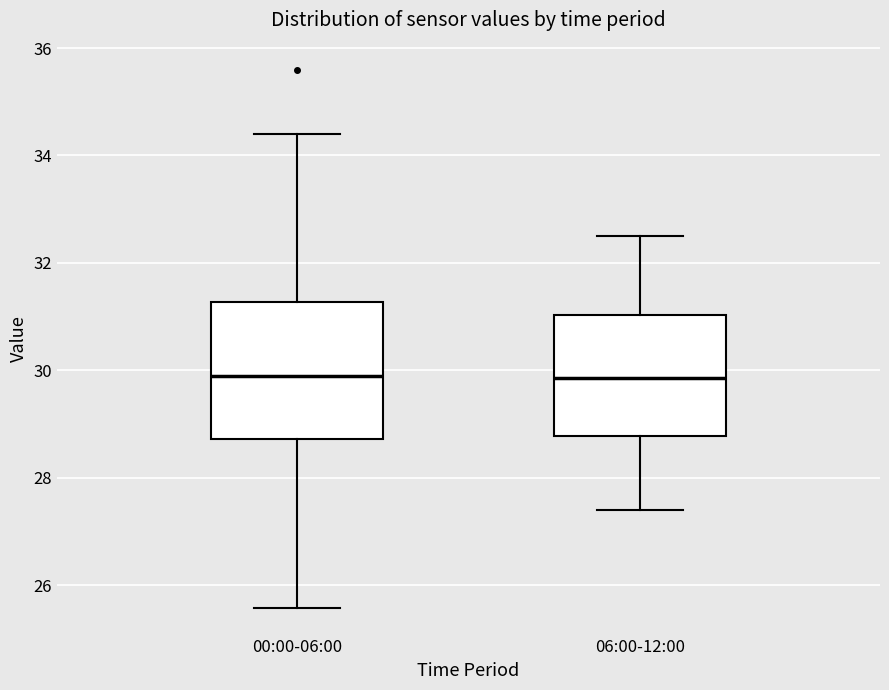

Where is the upper edge of the box for 06:00-12:00 on the y-axis? The values are not printed on the chart, so give them approximately, as read against the axis.

31.0